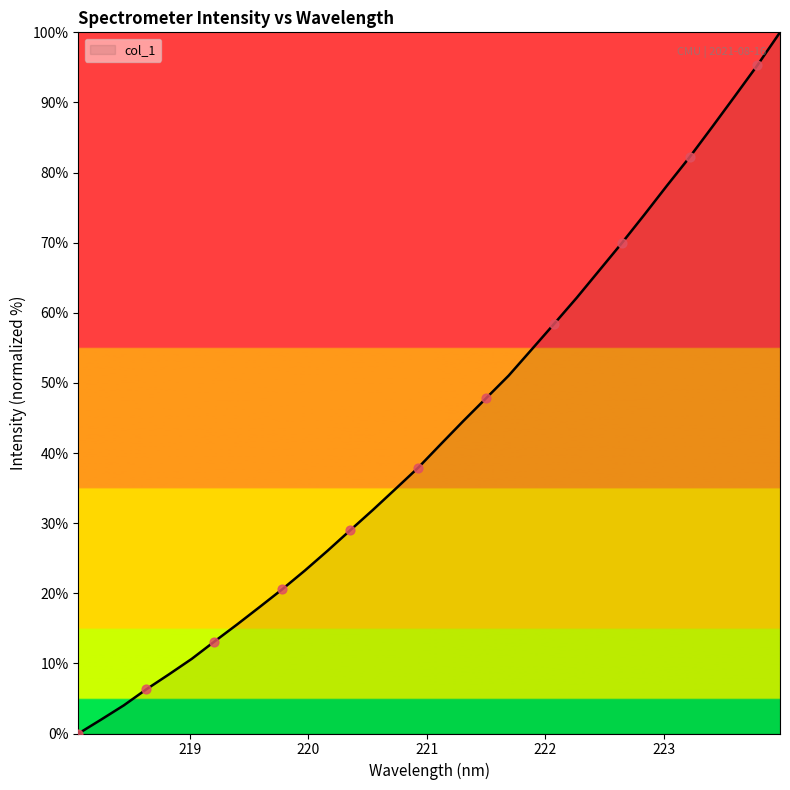

What is the difference between the maximum and minimum values?

100.0